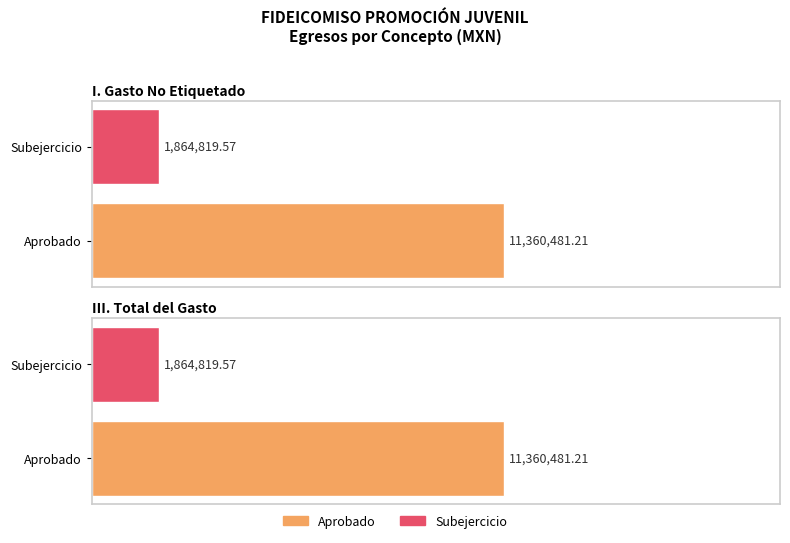

At how many categories does at least one series exceed 9557786?

2